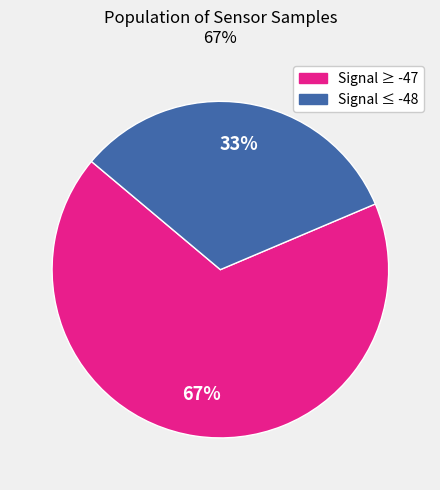

To the nearest percent, what is the average slice percentage?

50%